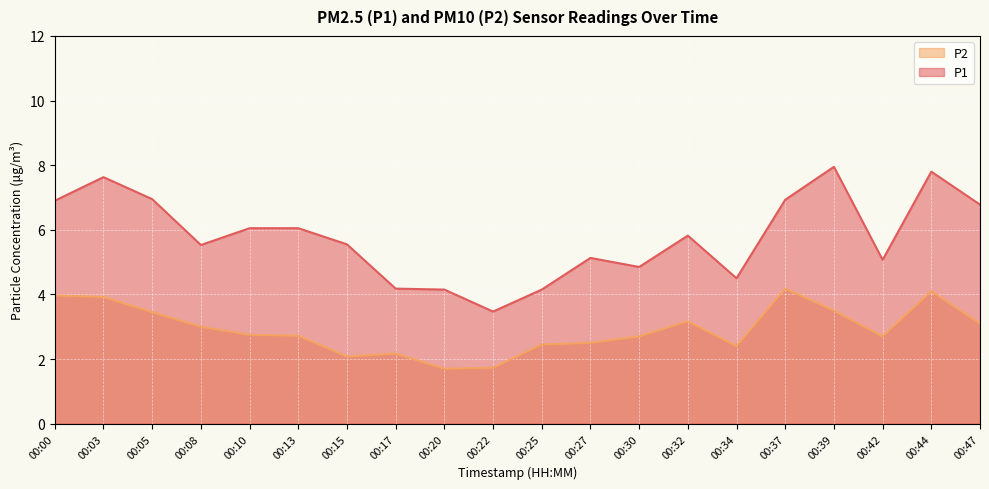

What is the sum of all P2 values?

58.3